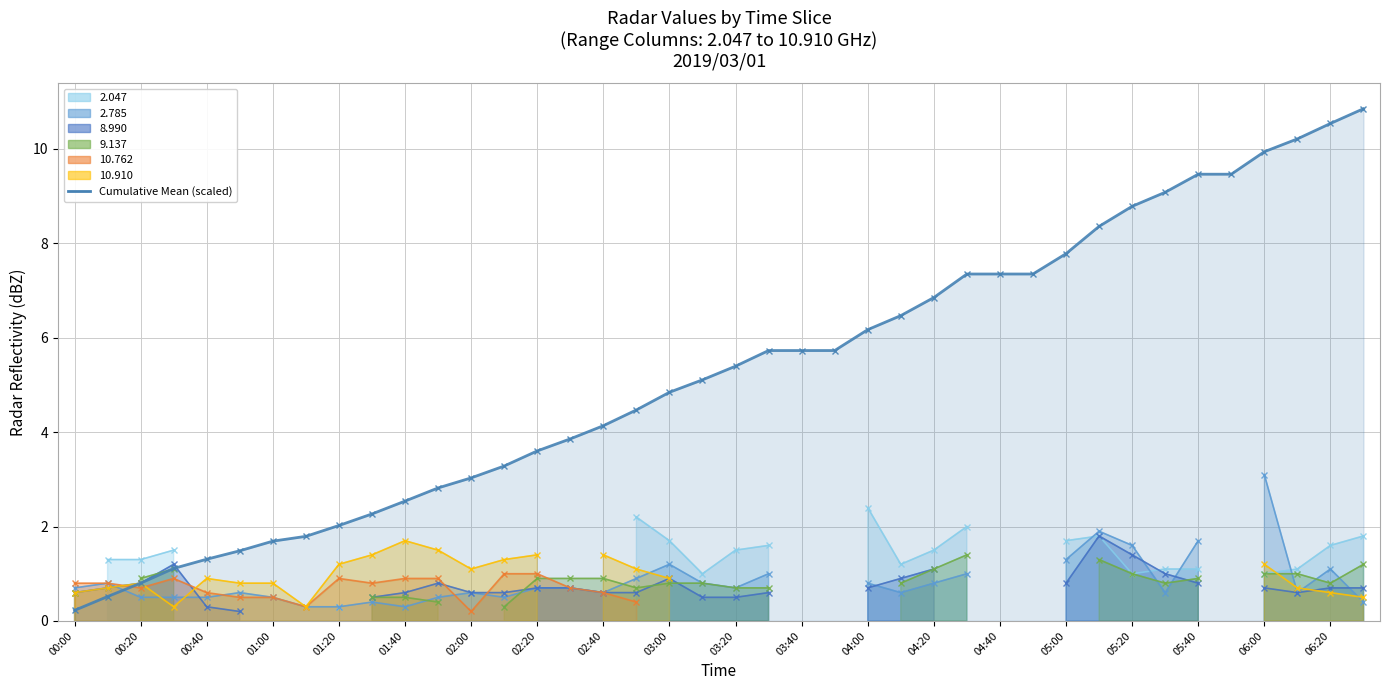

The chart shows a value of 0.2 at 00:00. True or false?

True